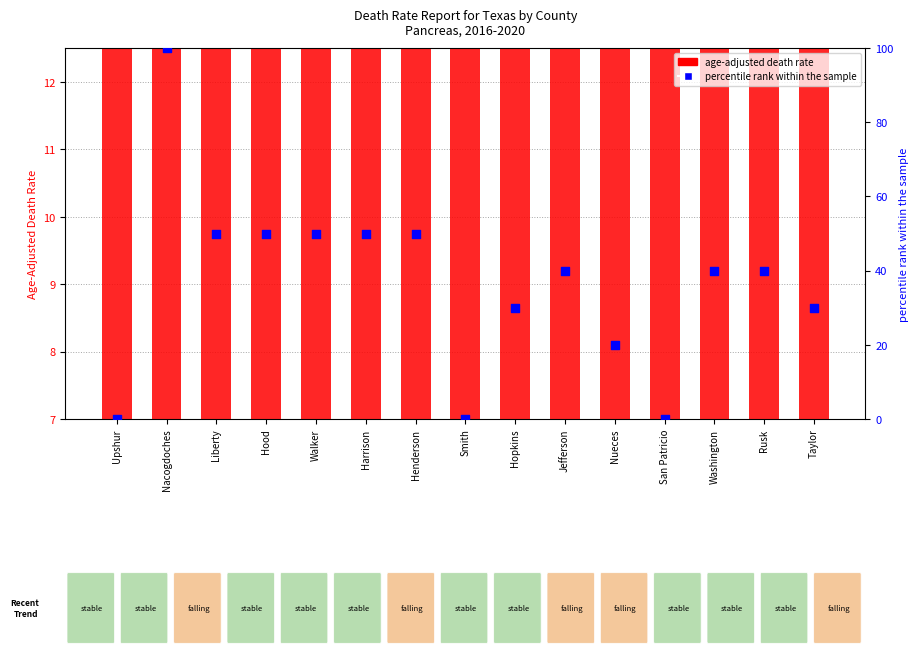

What are all the series names shown in the legend?

age-adjusted death rate, percentile rank within the sample